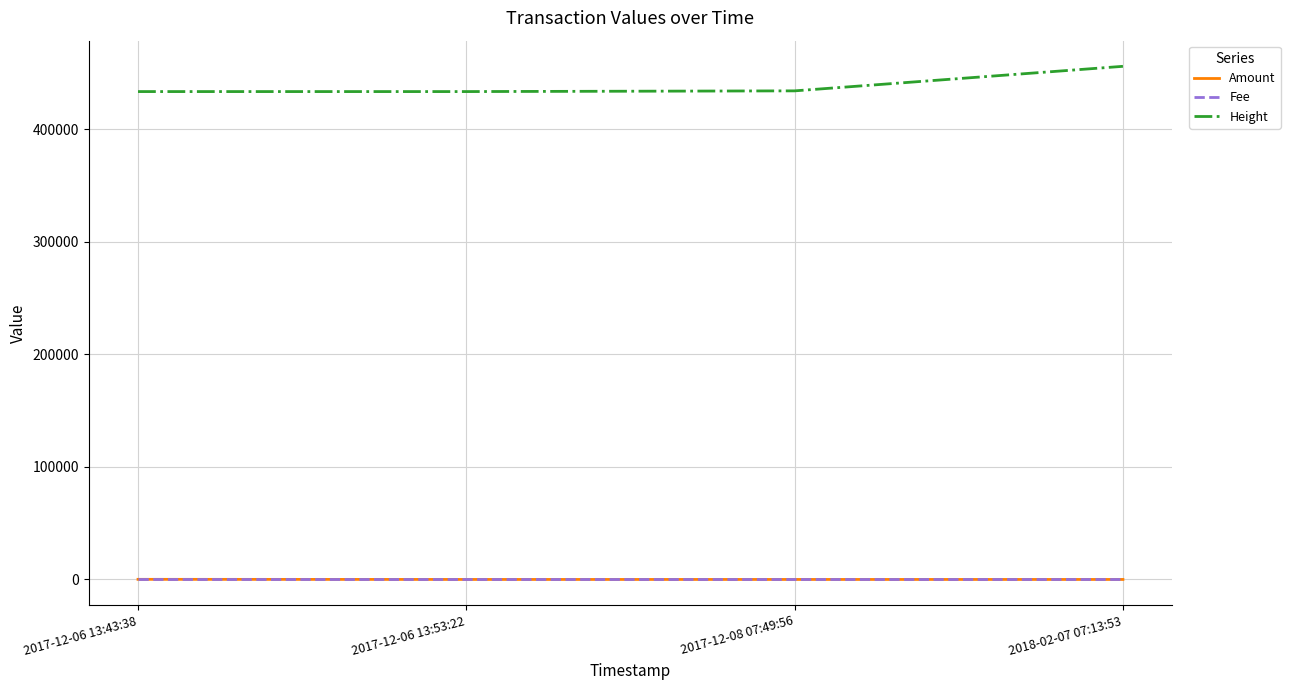

True or false: Height and Fee intersect in this chart.

False